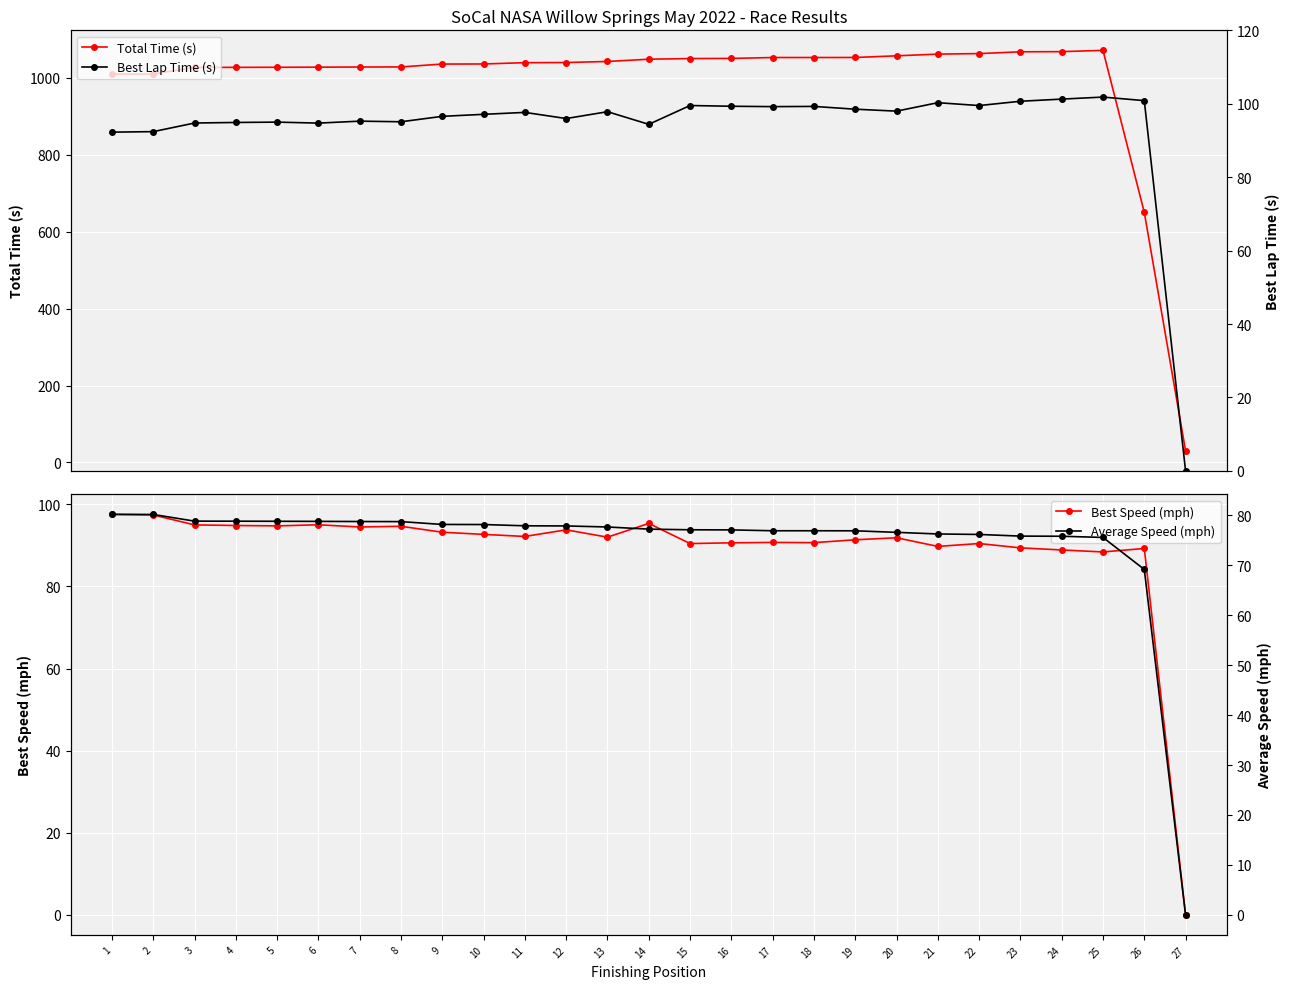

What is the spread (max minus min) of values at 1?

929.9